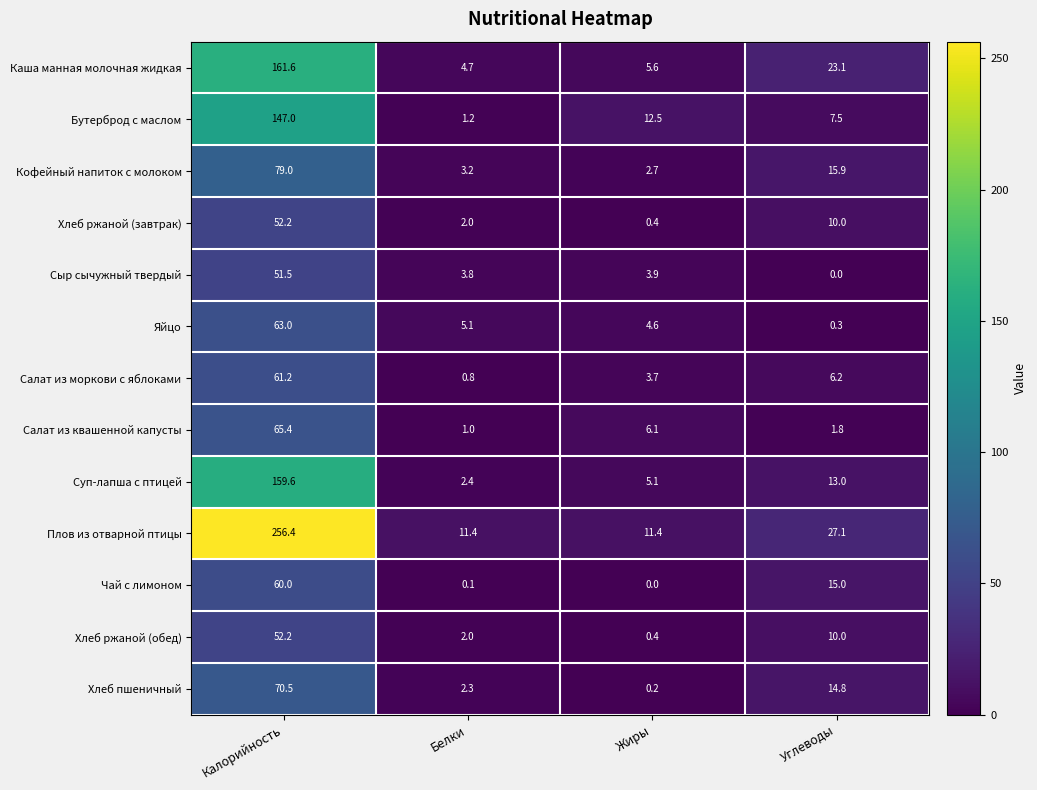

Rank the categories by Яйцо value from highest to lowest.

Калорийность, Белки, Жиры, Углеводы